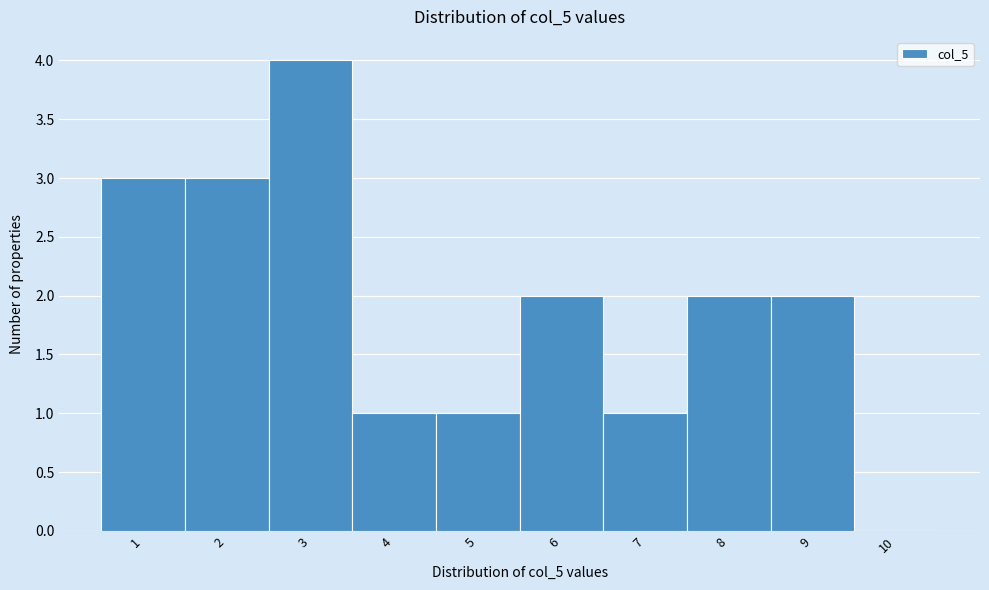

Reading left to right, list every bar in this chart as the range it spans on the x-axis followed by its height. The values are not printed on the chart, so give them approximately, as read against the axis.

0.5 to 1.5: 3
1.5 to 2.5: 3
2.5 to 3.5: 4
3.5 to 4.5: 1
4.5 to 5.5: 1
5.5 to 6.5: 2
6.5 to 7.5: 1
7.5 to 8.5: 2
8.5 to 9.5: 2
9.5 to 10.5: 0